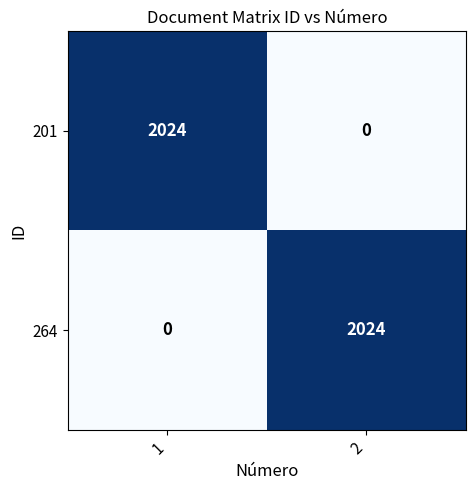

Reading right to left, what are all the values shown in this chart?

201: 2=0	1=2024
264: 2=2024	1=0